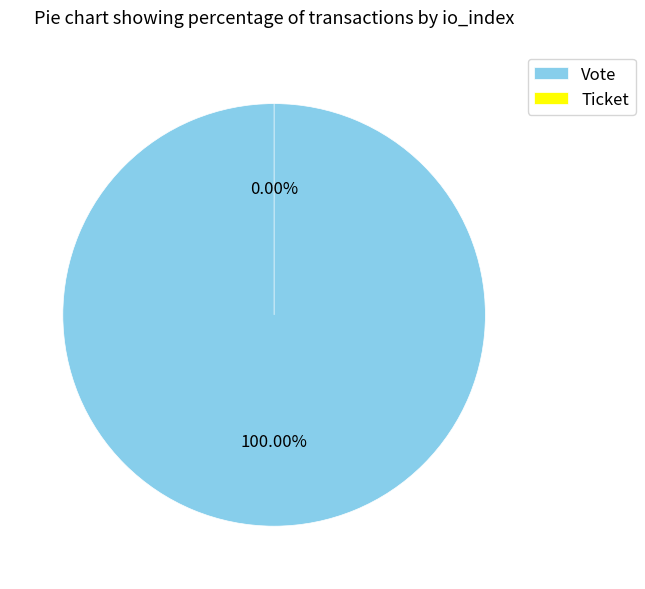

What is the total percentage of Vote and Ticket?

100.0%